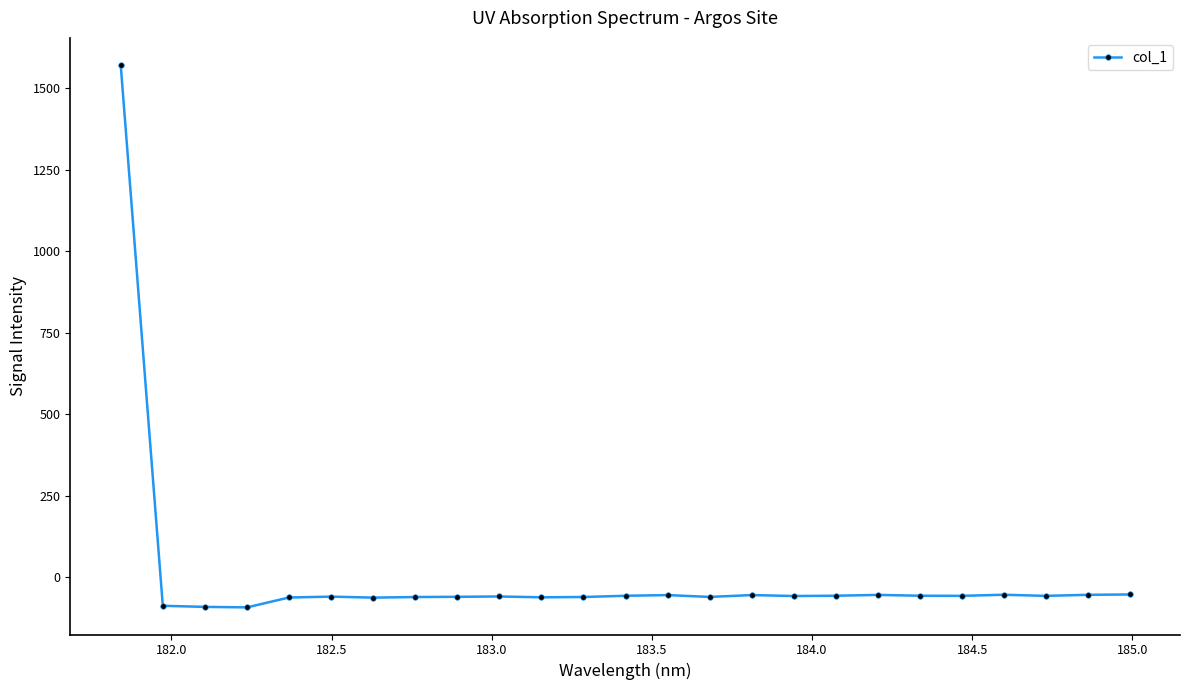

What is the value of the 17th point from the left?

-57.6